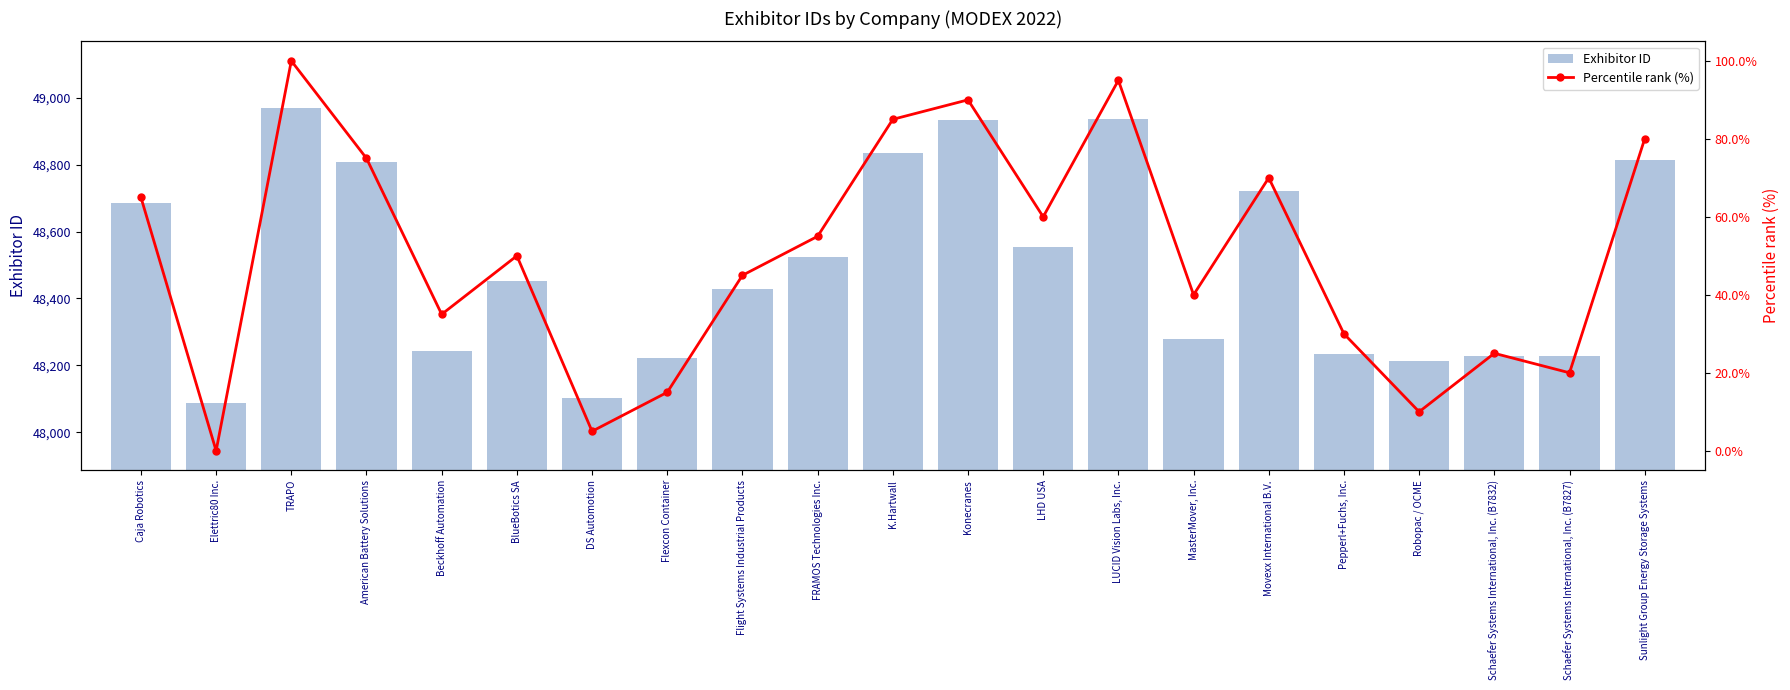

Read the Percentile rank (%) value at LUCID Vision Labs, Inc..

95.0